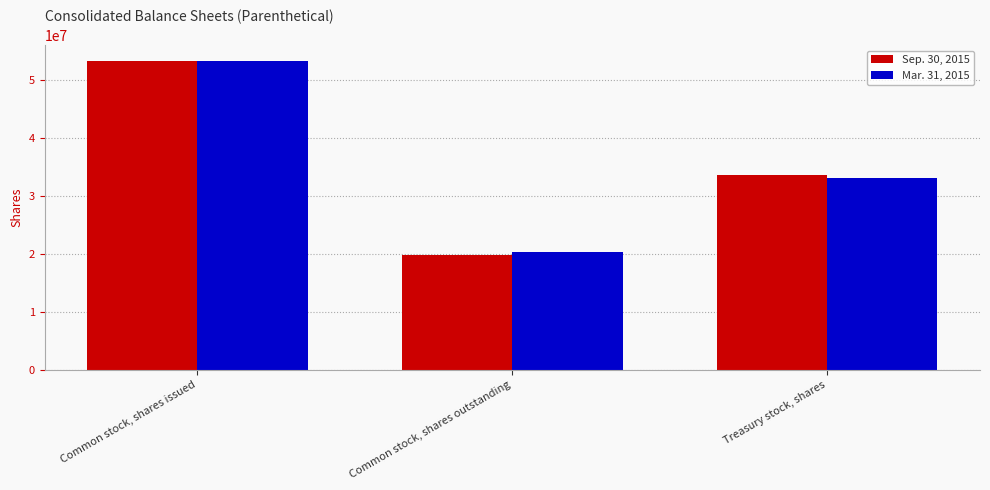

What is the minimum value shown in the chart?

19787279